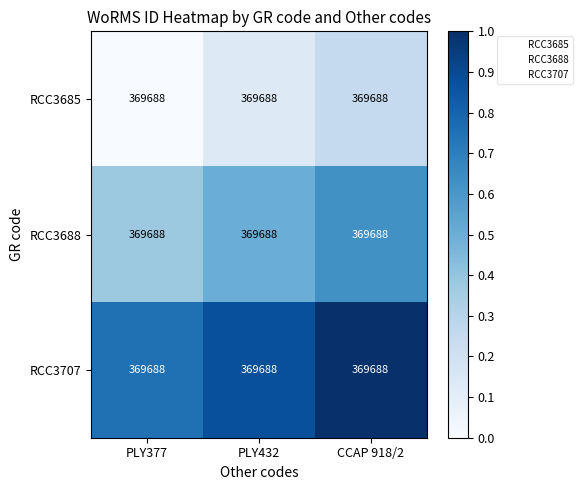

What is the average value of the RCC3707 series?

0.9